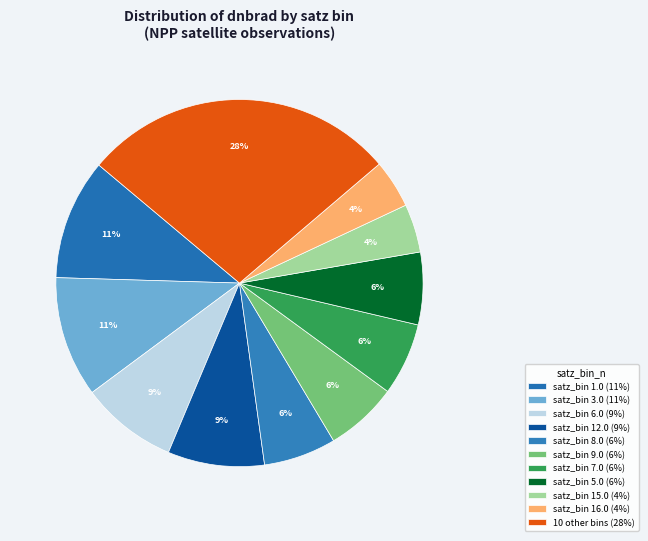

Is there any slice that represents more than half of the pie?

No